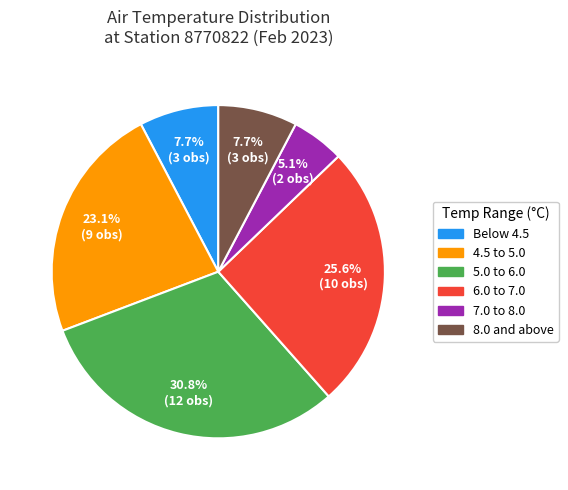

Is there a majority slice in this chart?

No